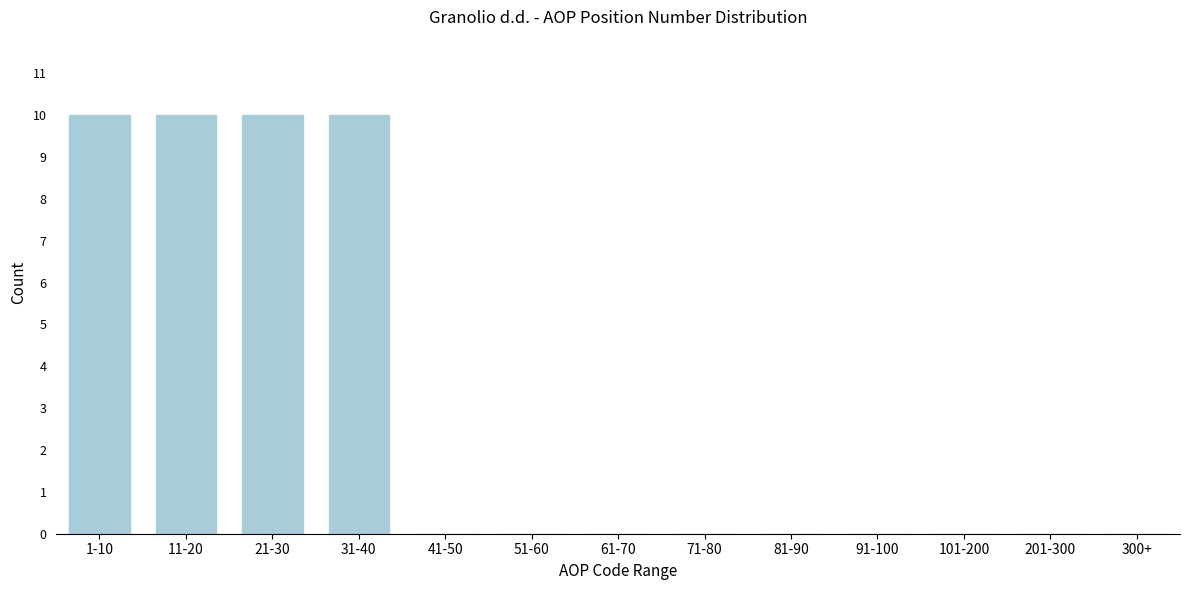

Reading left to right, extract all data points from this chart.

1-10=10	11-20=10	21-30=10	31-40=10	41-50=0	51-60=0	61-70=0	71-80=0	81-90=0	91-100=0	101-200=0	201-300=0	300+=0